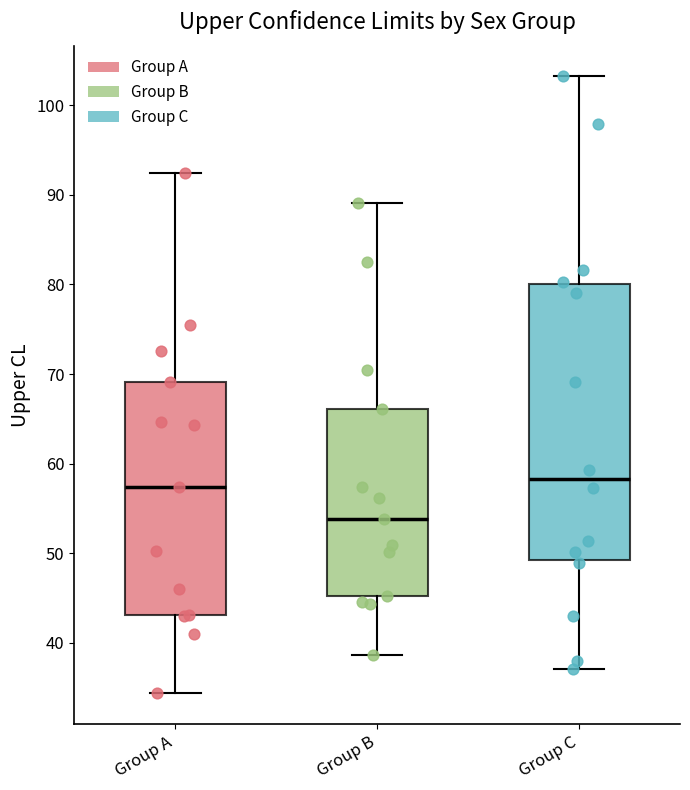

Reading left to right, read every box against the y-axis: the position of its median line, the range the box covers, and the ends of its whiskers. The values are not printed on the chart, so give them approximately, as read against the axis.

Group A: median 57, box 43 to 69, whiskers 34 to 92
Group B: median 54, box 45 to 66, whiskers 39 to 89
Group C: median 58, box 49 to 80, whiskers 37 to 103